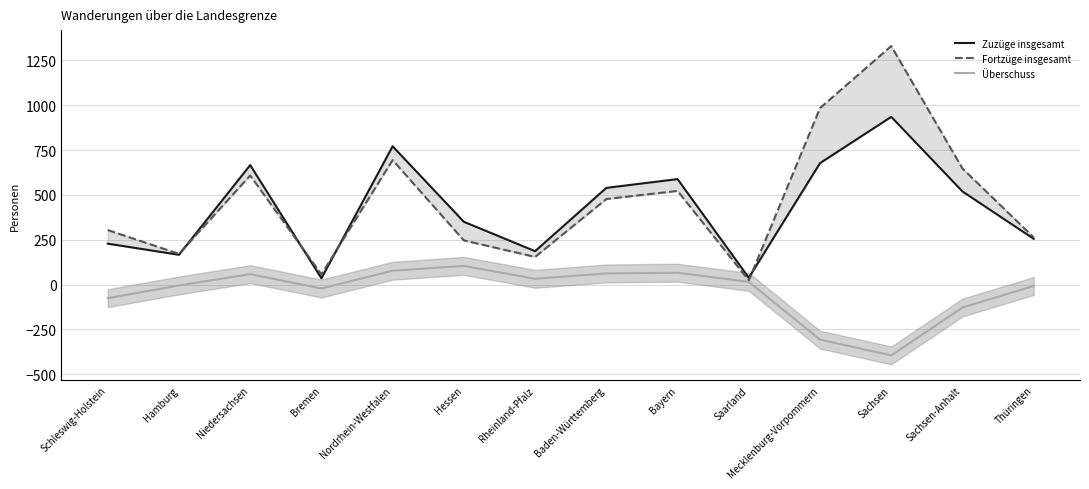

True or false: Überschuss and Fortzüge insgesamt intersect in this chart.

False